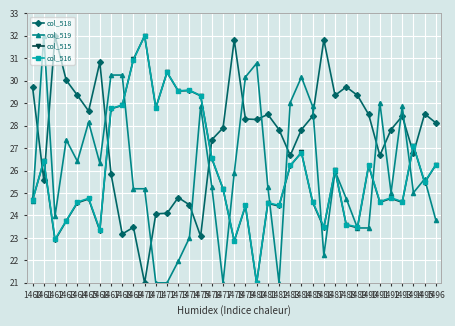

How many series are shown in this chart?

4